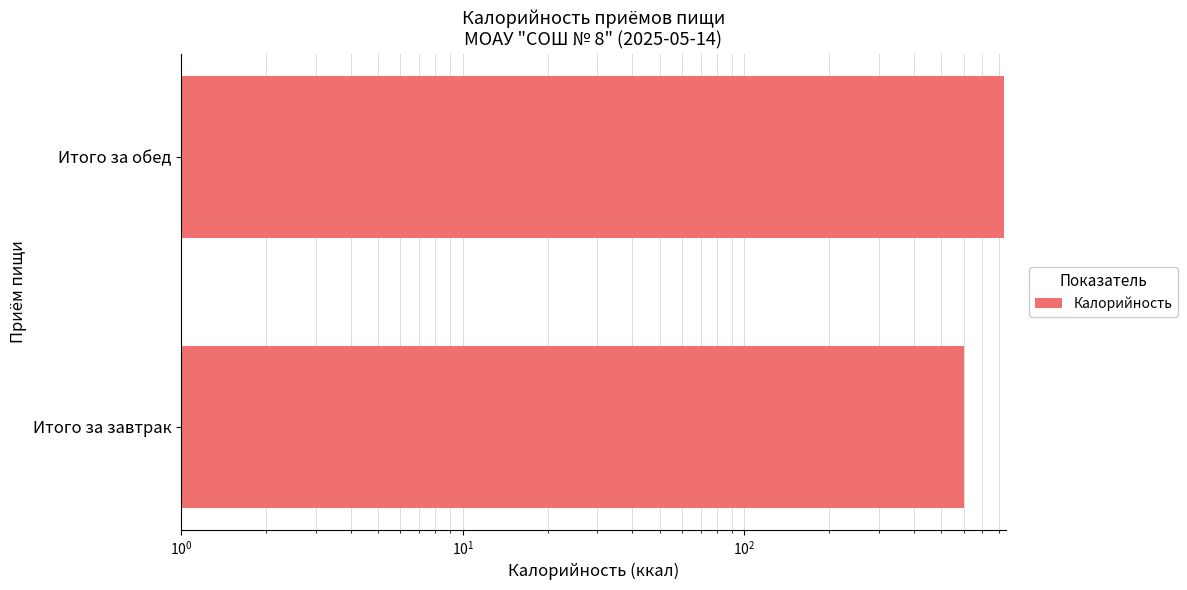

Does the chart contain any negative values?

No